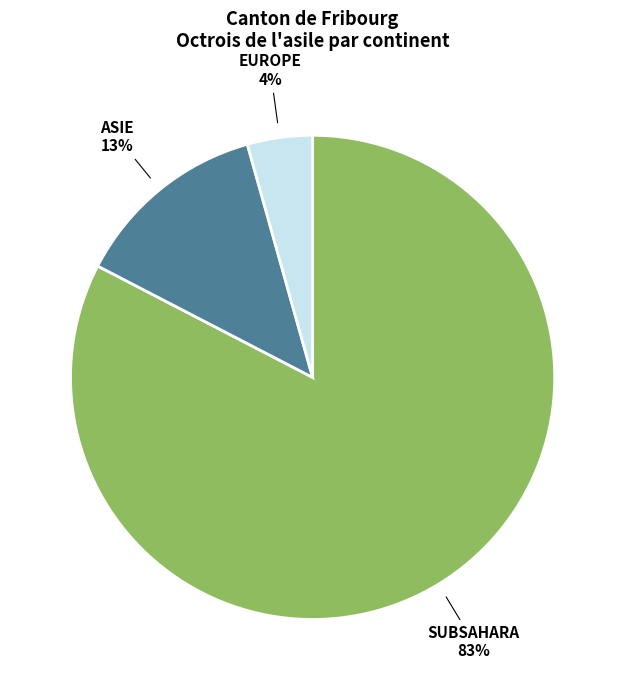

Is there any slice that represents more than half of the pie?

Yes